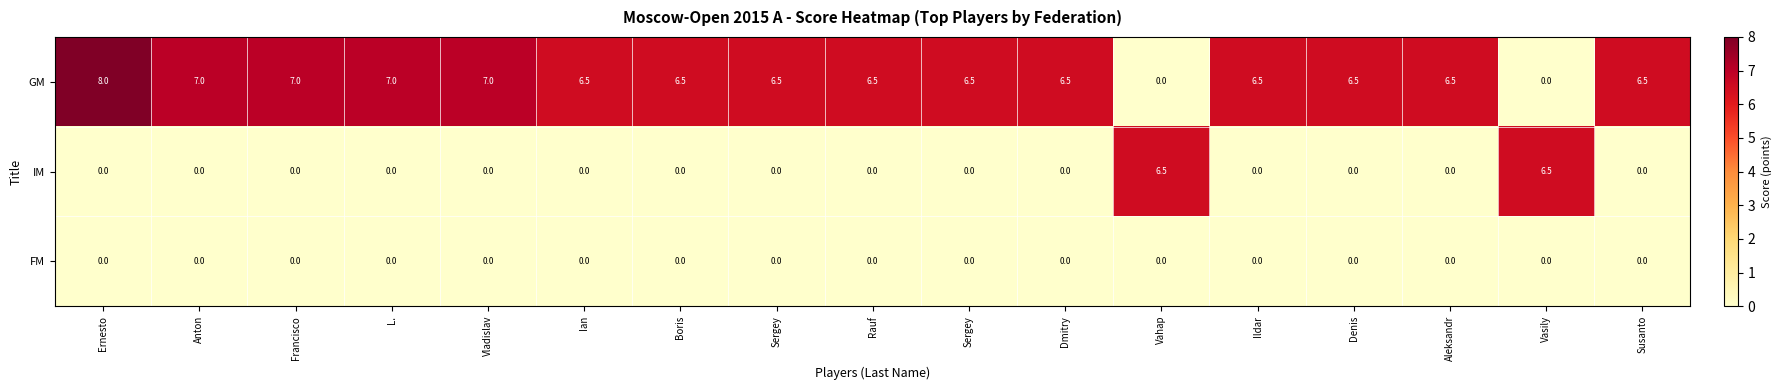

At which category is the sum across all series the highest?

Ernesto